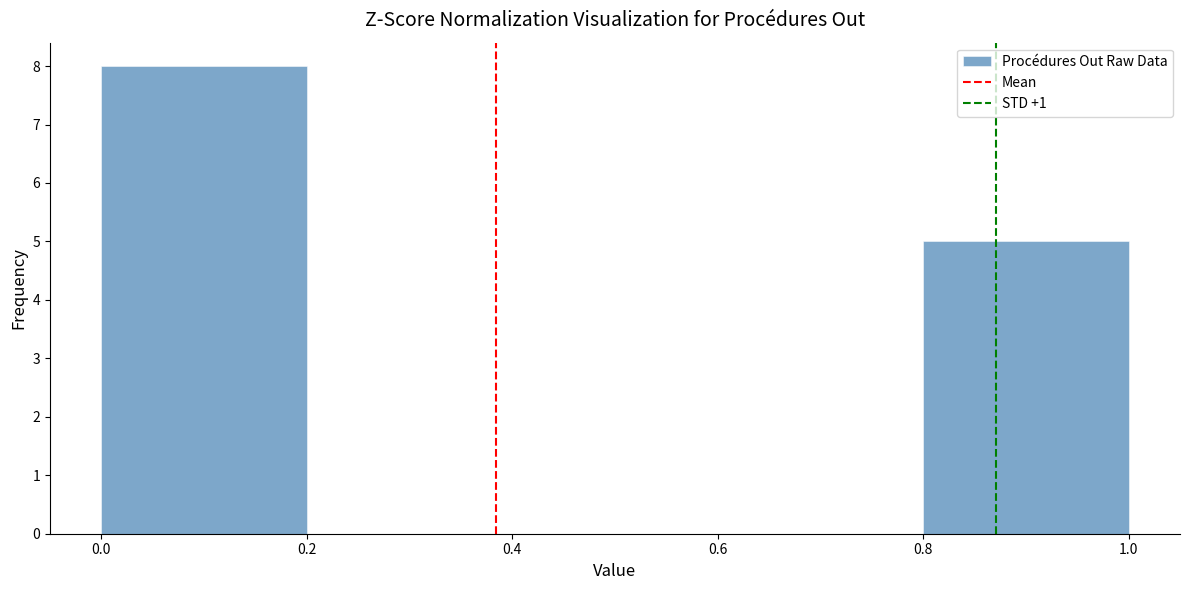

Which range on the x-axis has the tallest bar?

0.0 to 0.2